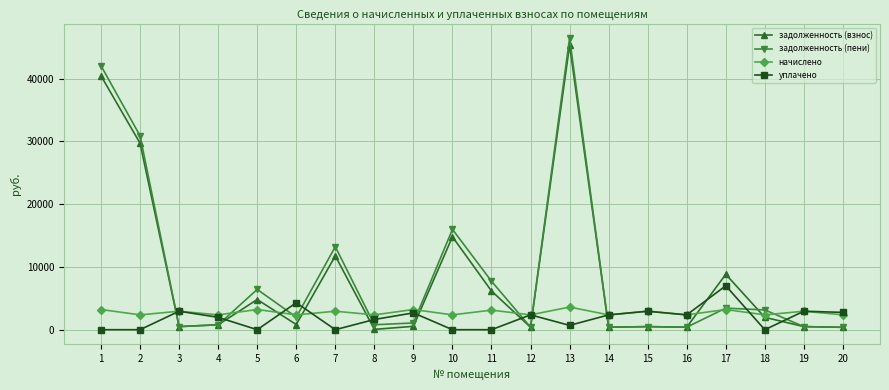

Which series has the widest spread of values?

задолженность (пени)